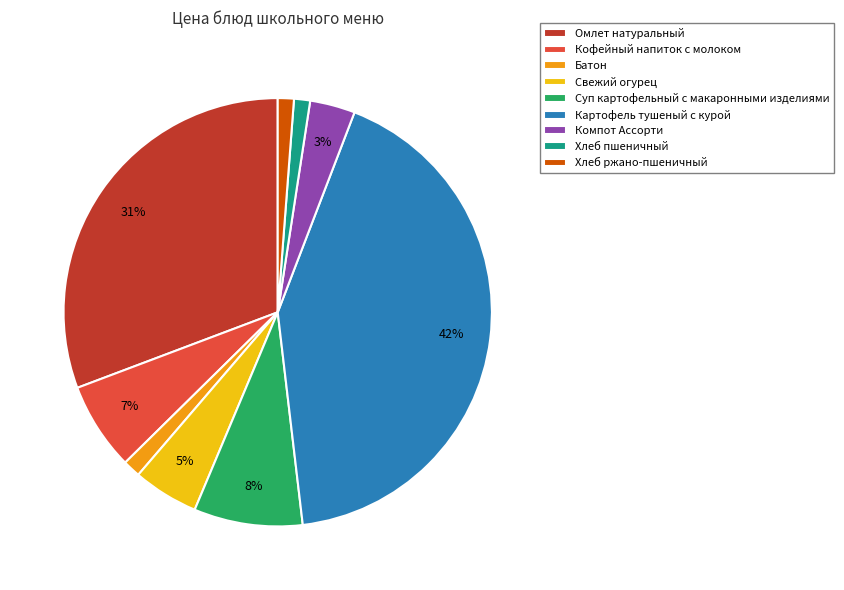

How many segments does this pie chart have?

9